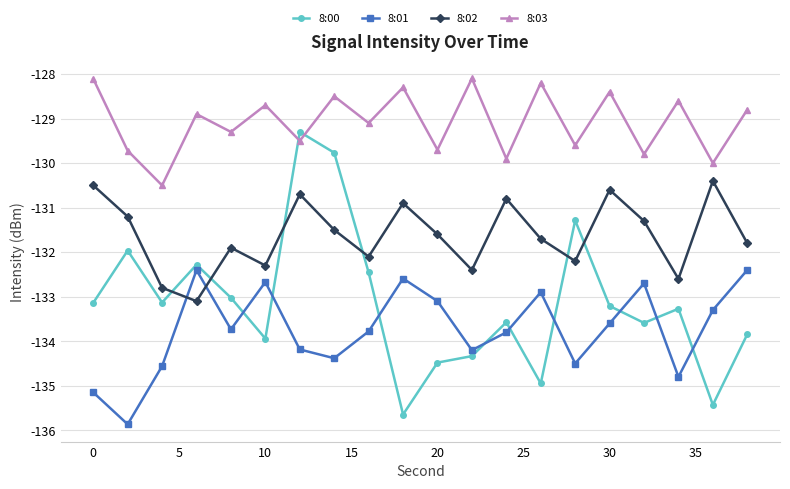

Which series has the largest total across all categories?

8:03